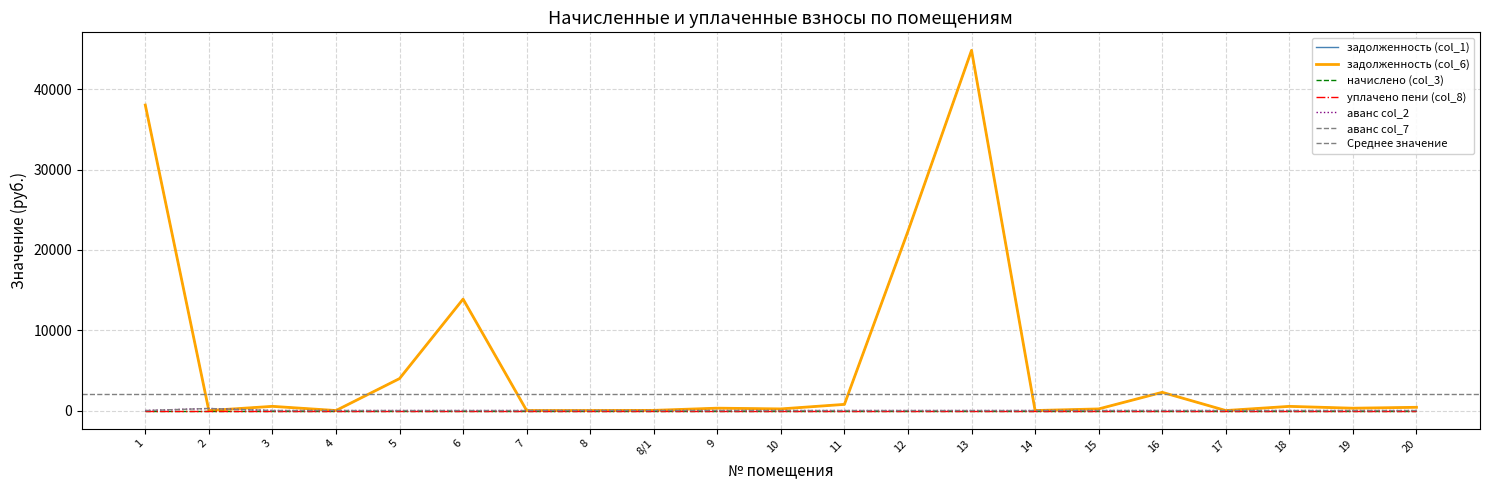

At how many categories does at least one series exceed 1015?

6